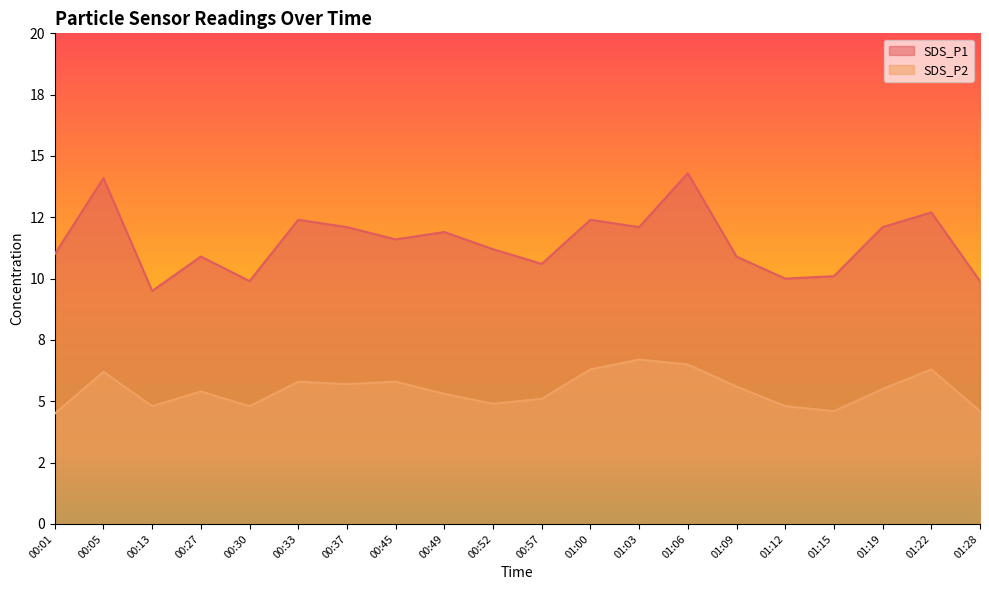

How many distinct data groups are displayed?

2